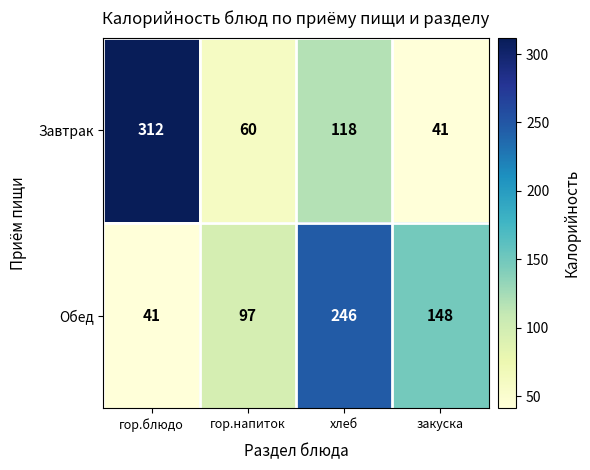

Reading left to right, extract all data points from this chart.

Завтрак: гор.блюдо=312	гор.напиток=60	хлеб=118	закуска=41
Обед: гор.блюдо=41	гор.напиток=97	хлеб=246	закуска=148